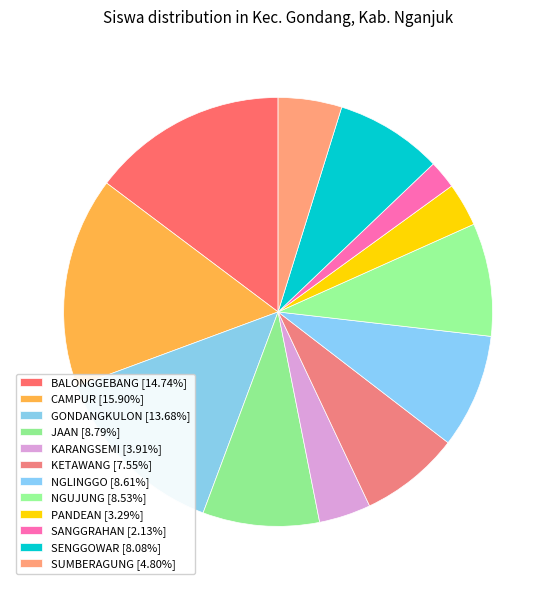

How many segments does this pie chart have?

12